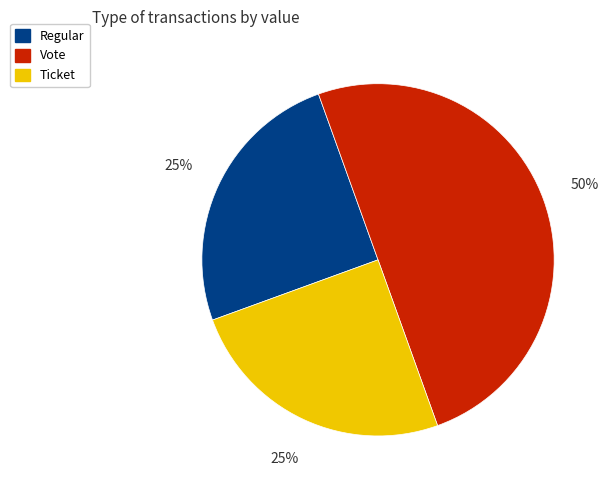

Which category has the biggest portion of the pie?

Vote